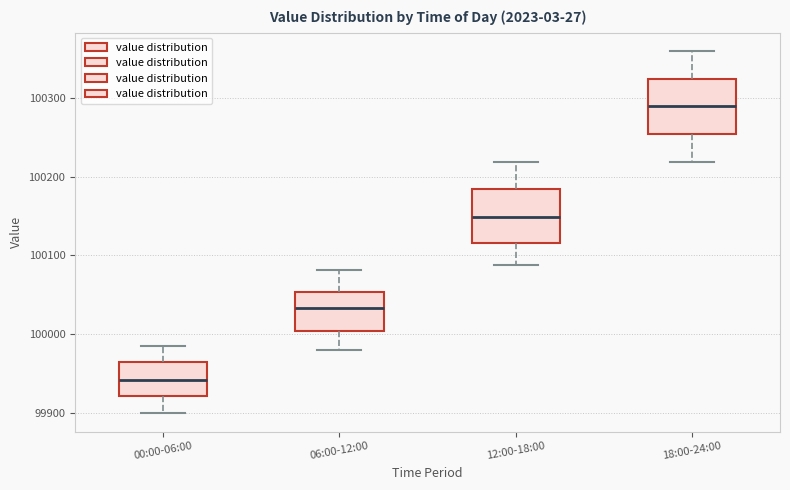

Where does the median line of the box for 12:00-18:00 sit on the y-axis? The values are not printed on the chart, so give them approximately, as read against the axis.

100150